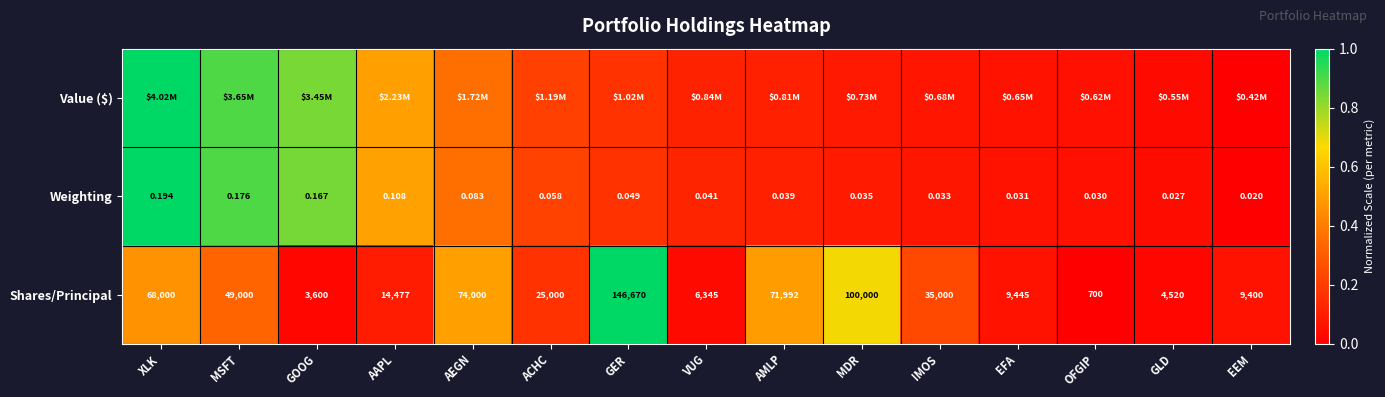

At which category does the chart reach its minimum across all series?

EEM